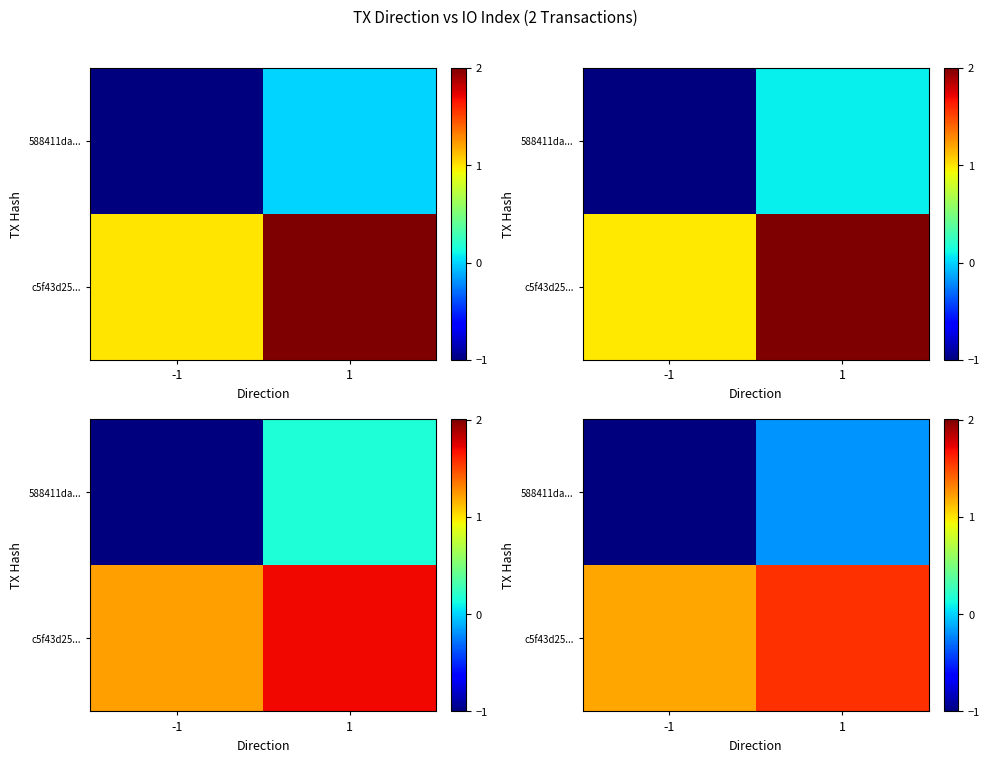

Which series has the widest spread of values?

row_0